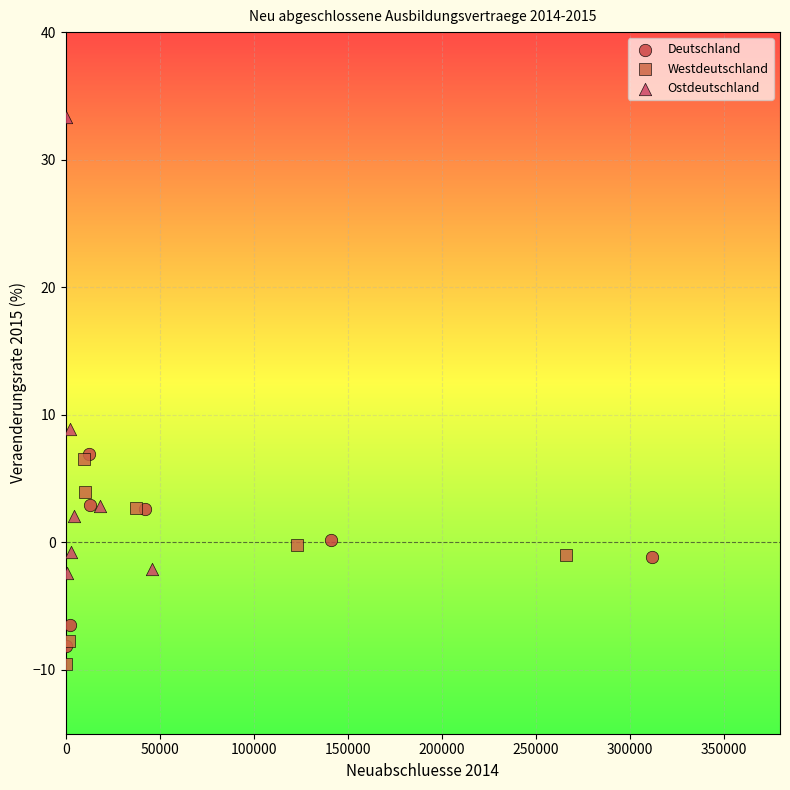

Which series reaches the maximum Y coordinate?

Ostdeutschland